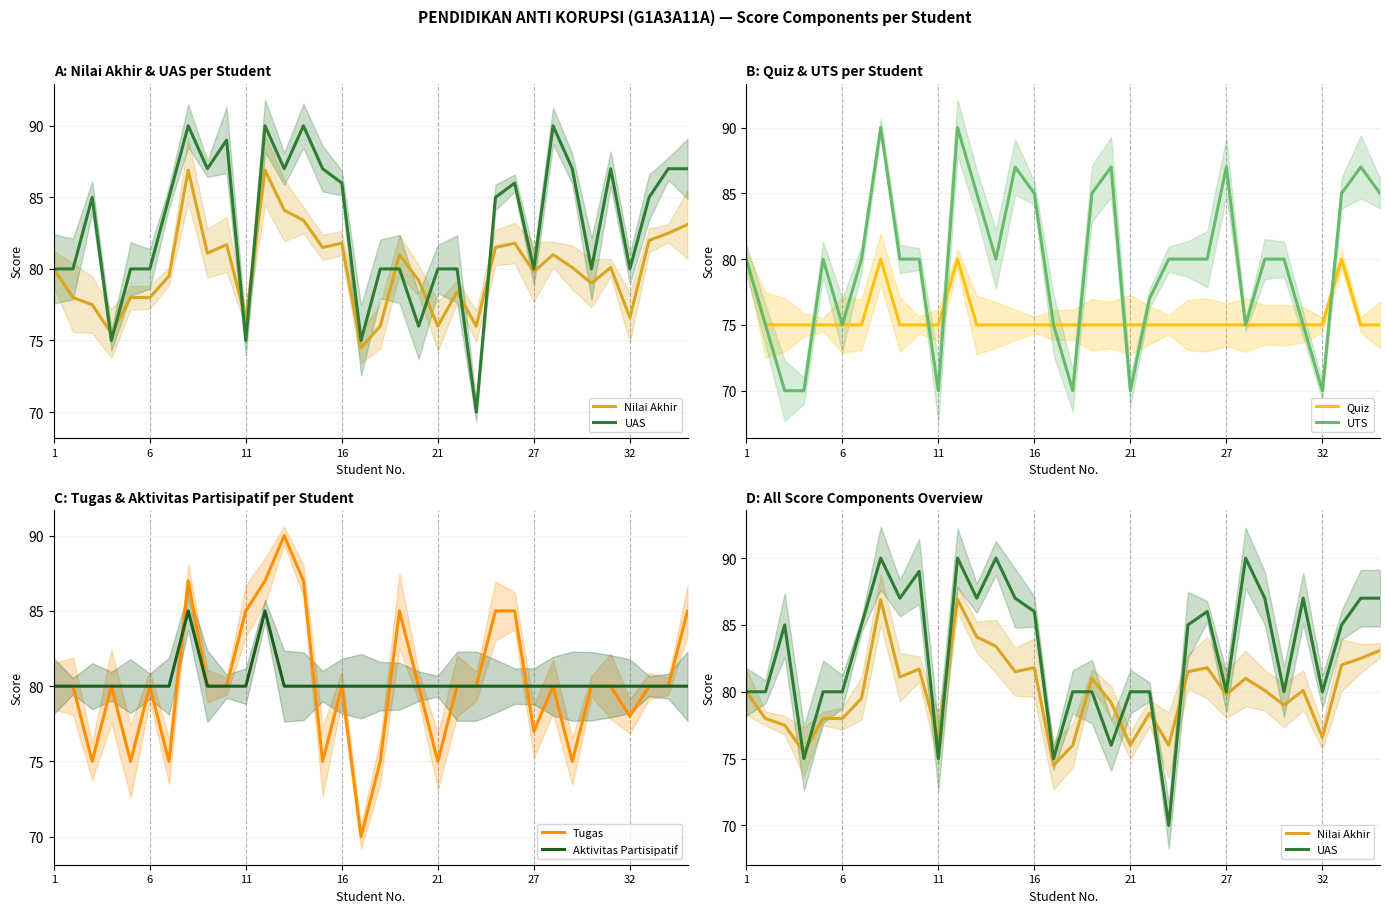

Does the chart have visible grid lines?

Yes